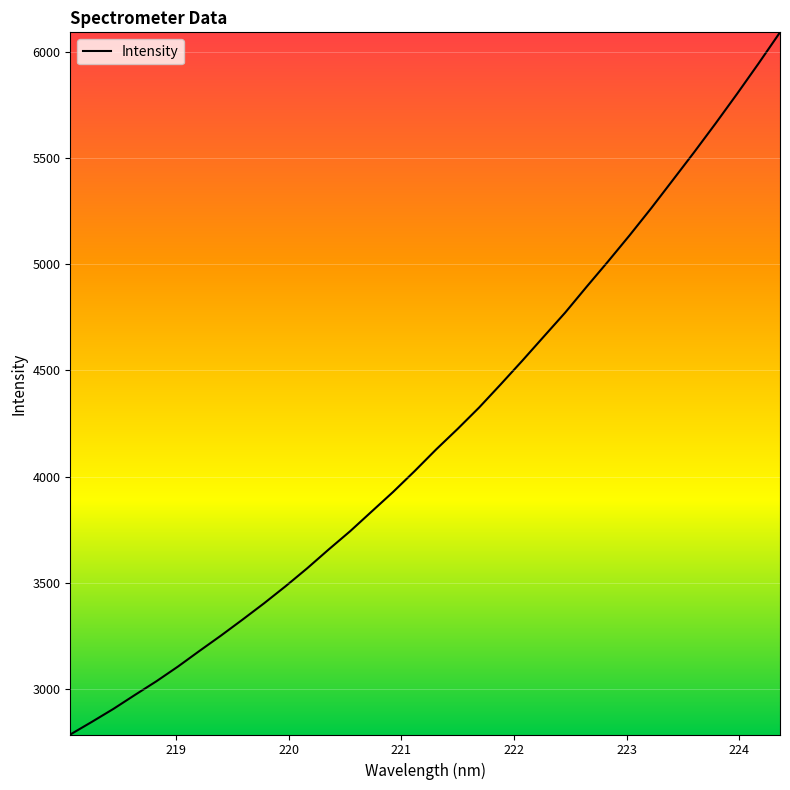

What is the smallest value displayed?

2786.1